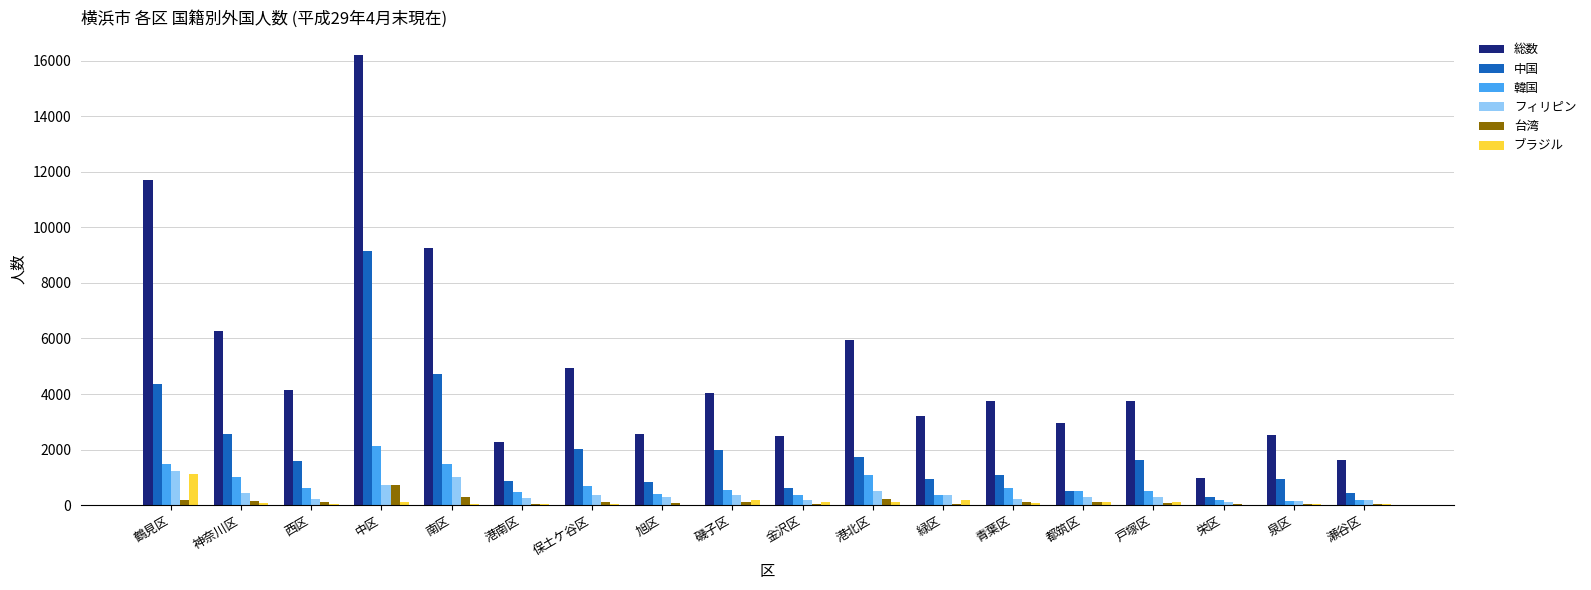

Which series has the widest spread of values?

総数